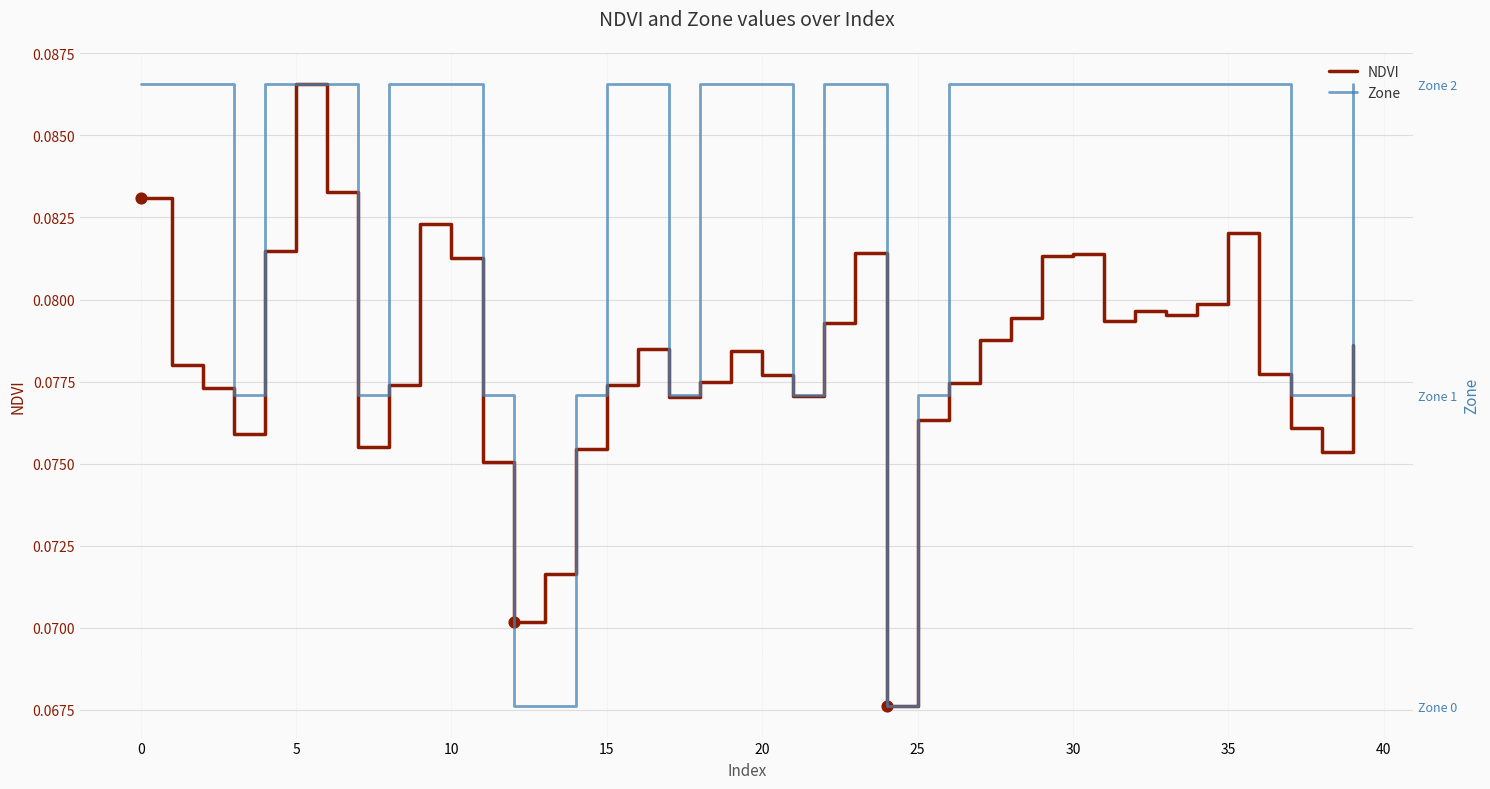

Which series contains the highest Y value?

Zone